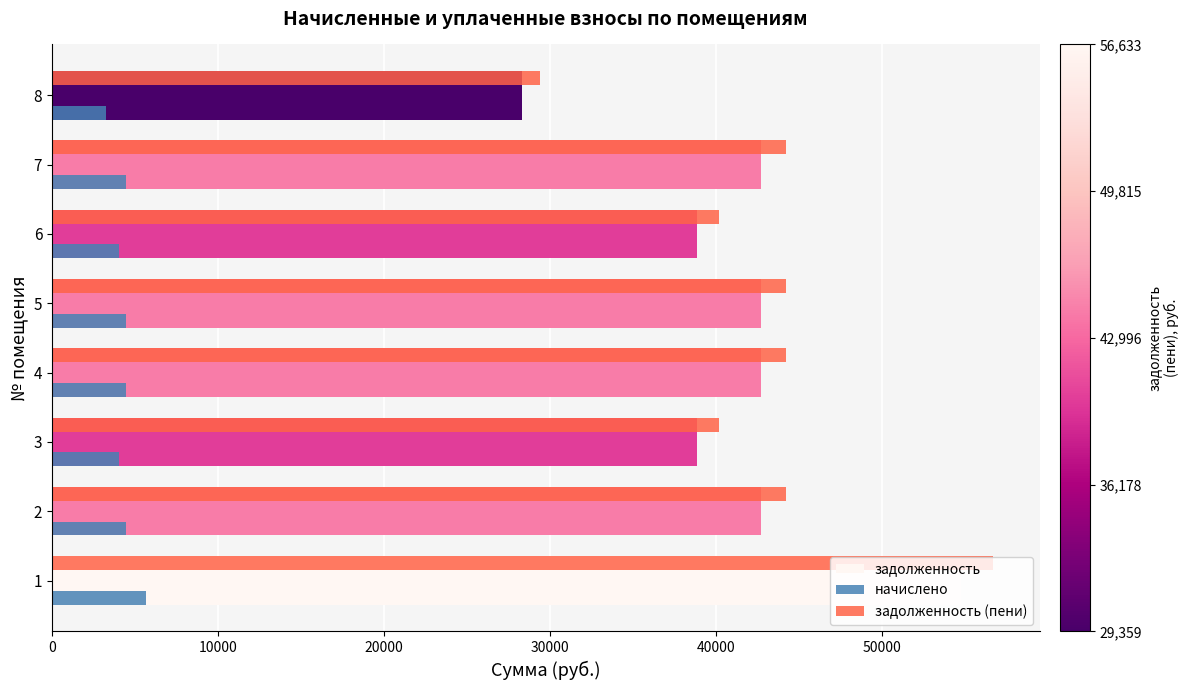

What is the sum of all задолженность (пени) values?

343067.0